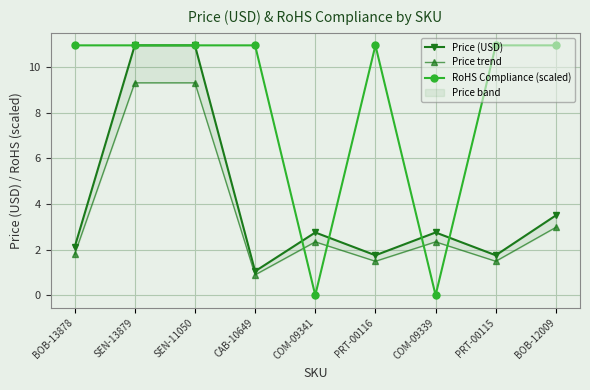

True or false: Price (USD) and Price trend intersect in this chart.

False